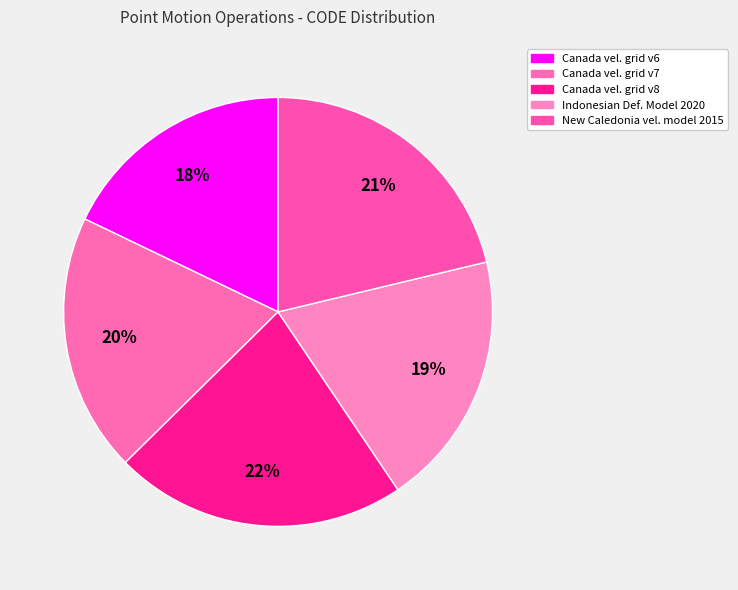

Count the number of slices in the pie.

5